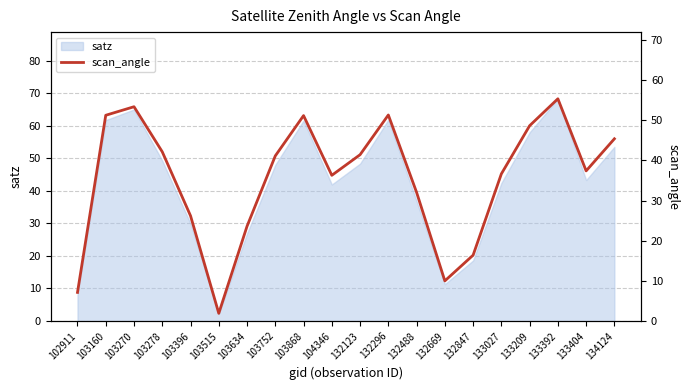

True or false: satz has a value of 42.4 at 133027.

True